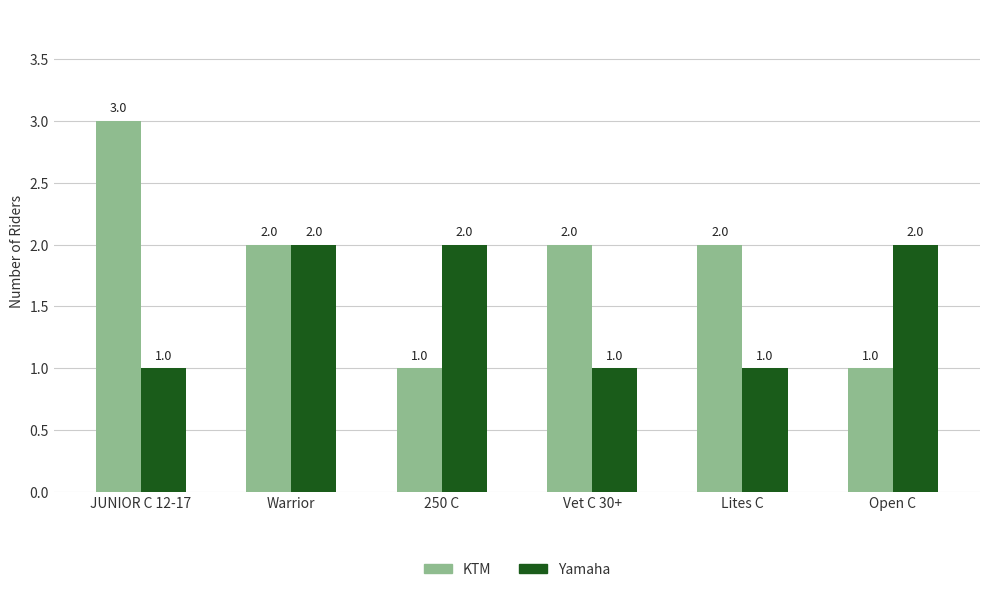

Rank the series at JUNIOR C 12-17 from lowest to highest value.

Yamaha, KTM